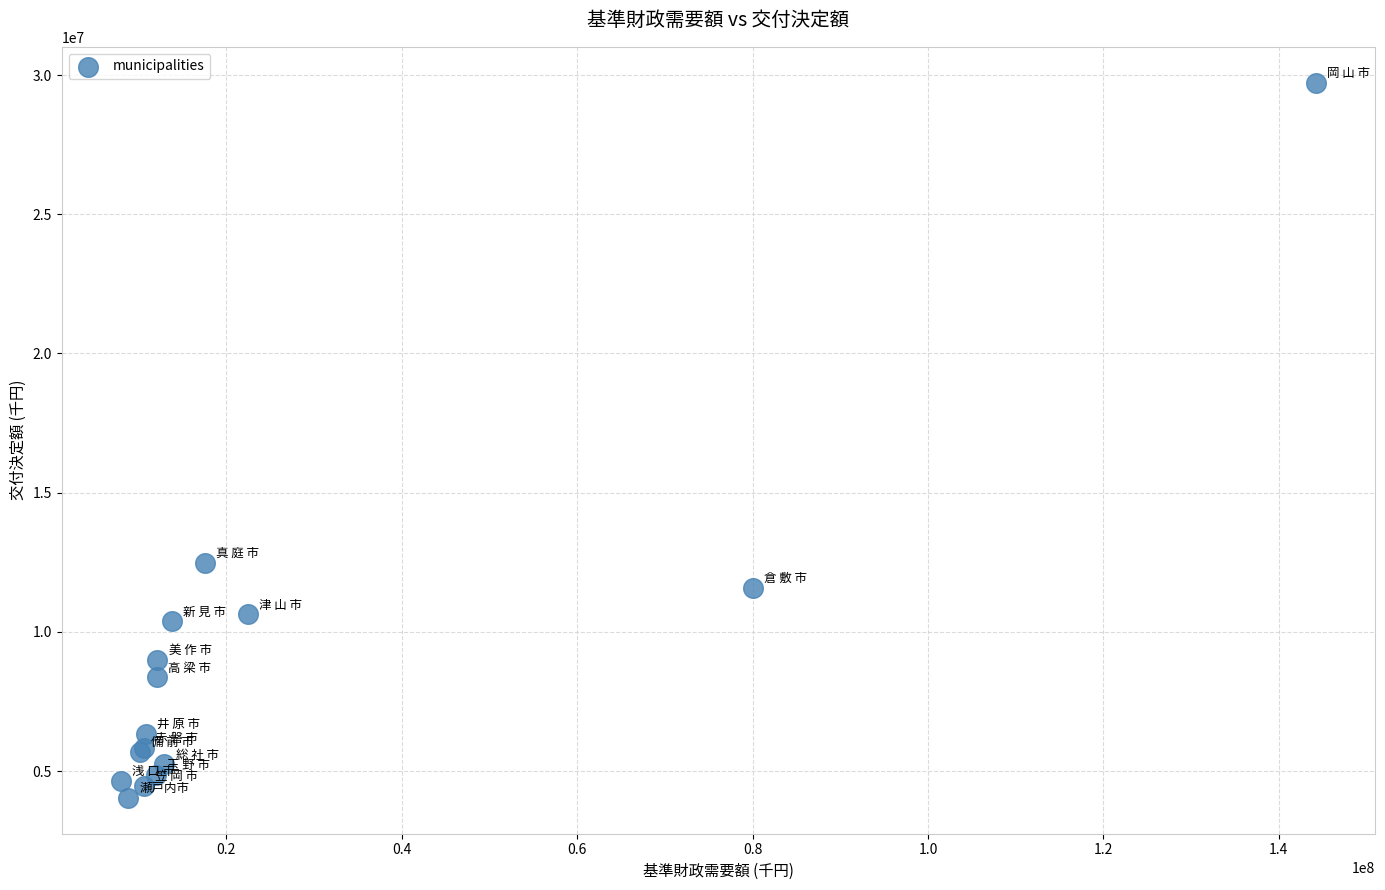

What Y value in the scatter plot is closest to 16882666?

12484662